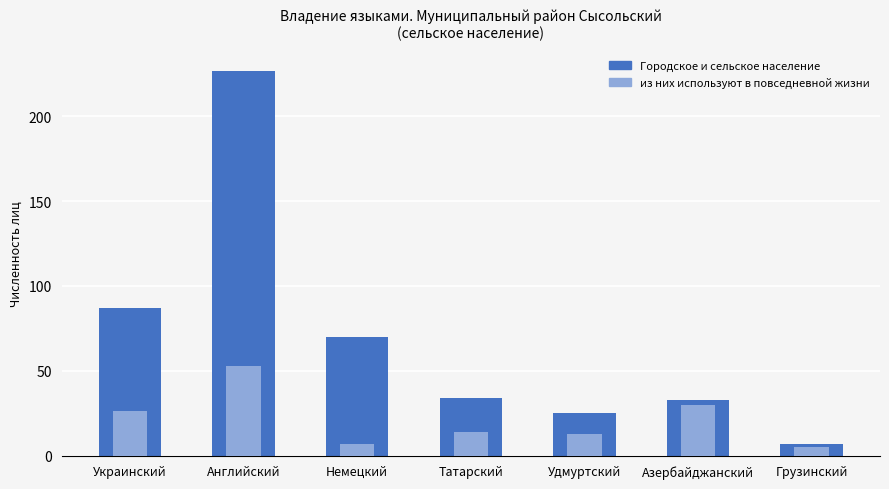

What is the label of the 2nd bar from the left?

Английский